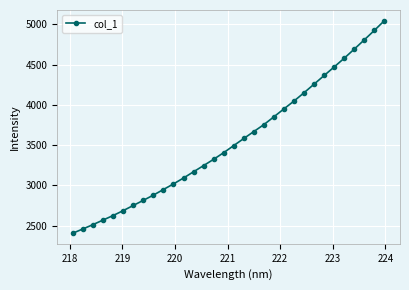

How many data points are less than 3494?

16